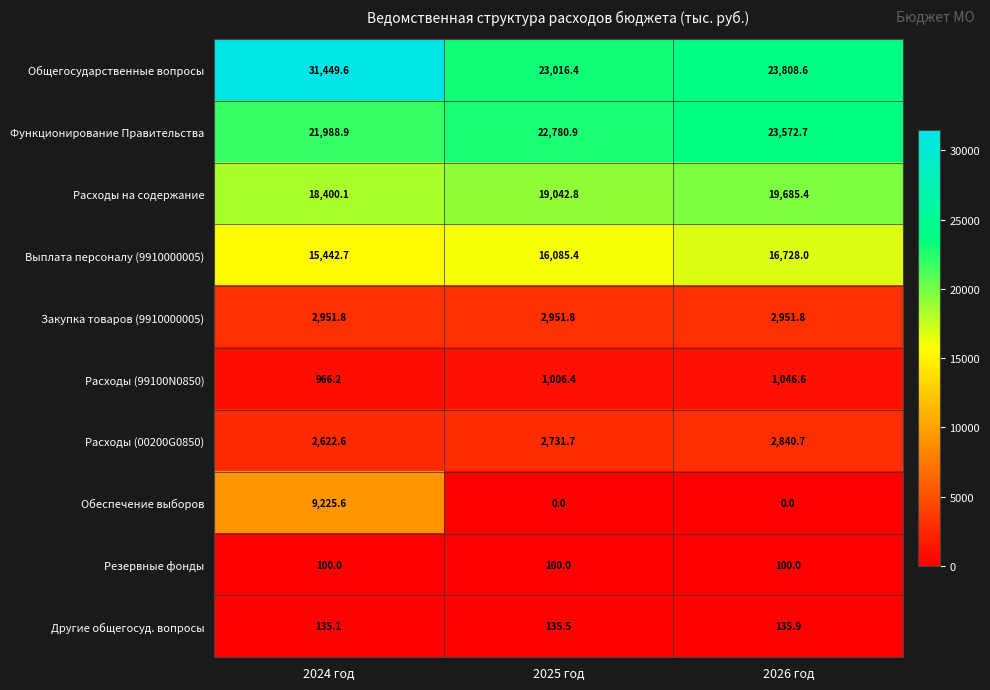

Reading right to left, extract all data points from this chart.

Общегосударственные вопросы: 2026 год=23808.6	2025 год=23016.4	2024 год=31449.6
Функционирование Правительства: 2026 год=23572.7	2025 год=22780.9	2024 год=21988.9
Расходы на содержание: 2026 год=19685.4	2025 год=19042.8	2024 год=18400.1
Выплата персоналу (9910000005): 2026 год=16728.0	2025 год=16085.4	2024 год=15442.7
Закупка товаров (9910000005): 2026 год=2951.8	2025 год=2951.8	2024 год=2951.8
Расходы (99100N0850): 2026 год=1046.6	2025 год=1006.4	2024 год=966.2
Расходы (00200G0850): 2026 год=2840.7	2025 год=2731.7	2024 год=2622.6
Обеспечение выборов: 2026 год=0.0	2025 год=0.0	2024 год=9225.6
Резервные фонды: 2026 год=100.0	2025 год=100.0	2024 год=100.0
Другие общегосуд. вопросы: 2026 год=135.9	2025 год=135.5	2024 год=135.1